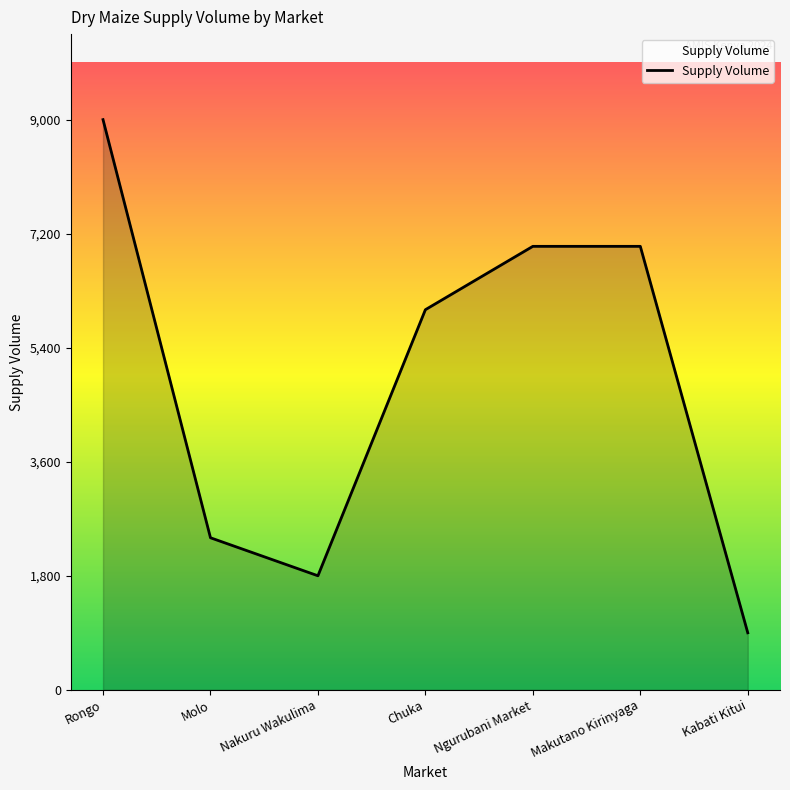

Reading right to left, extract all data points from this chart.

900	7000	7000	6000	1800	2400	9000